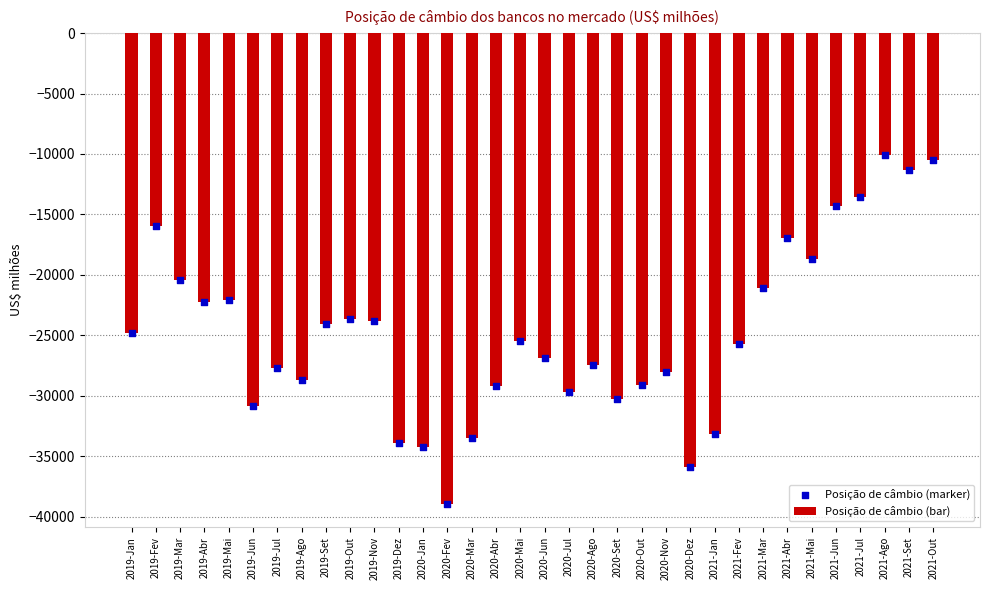

Which series has the largest total across all categories?

Posição de câmbio (bar)